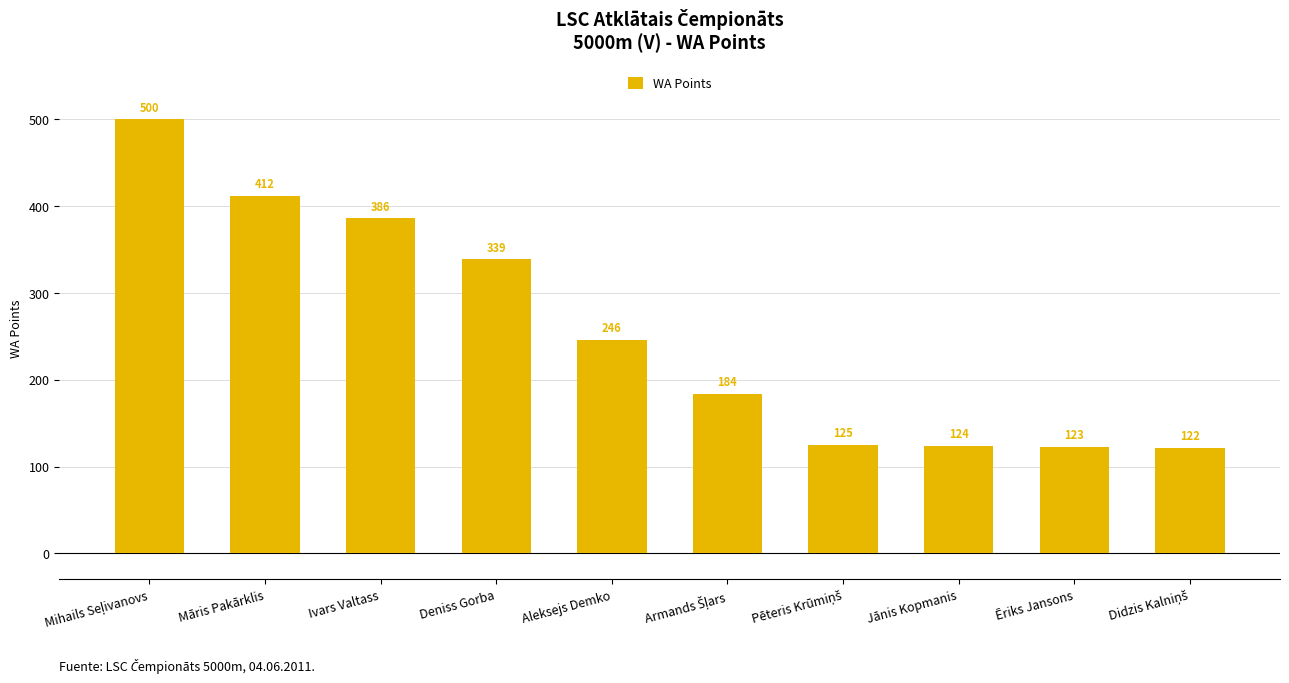

Reading left to right, what are all the values shown in this chart?

500	412	386	339	246	184	125	124	123	122